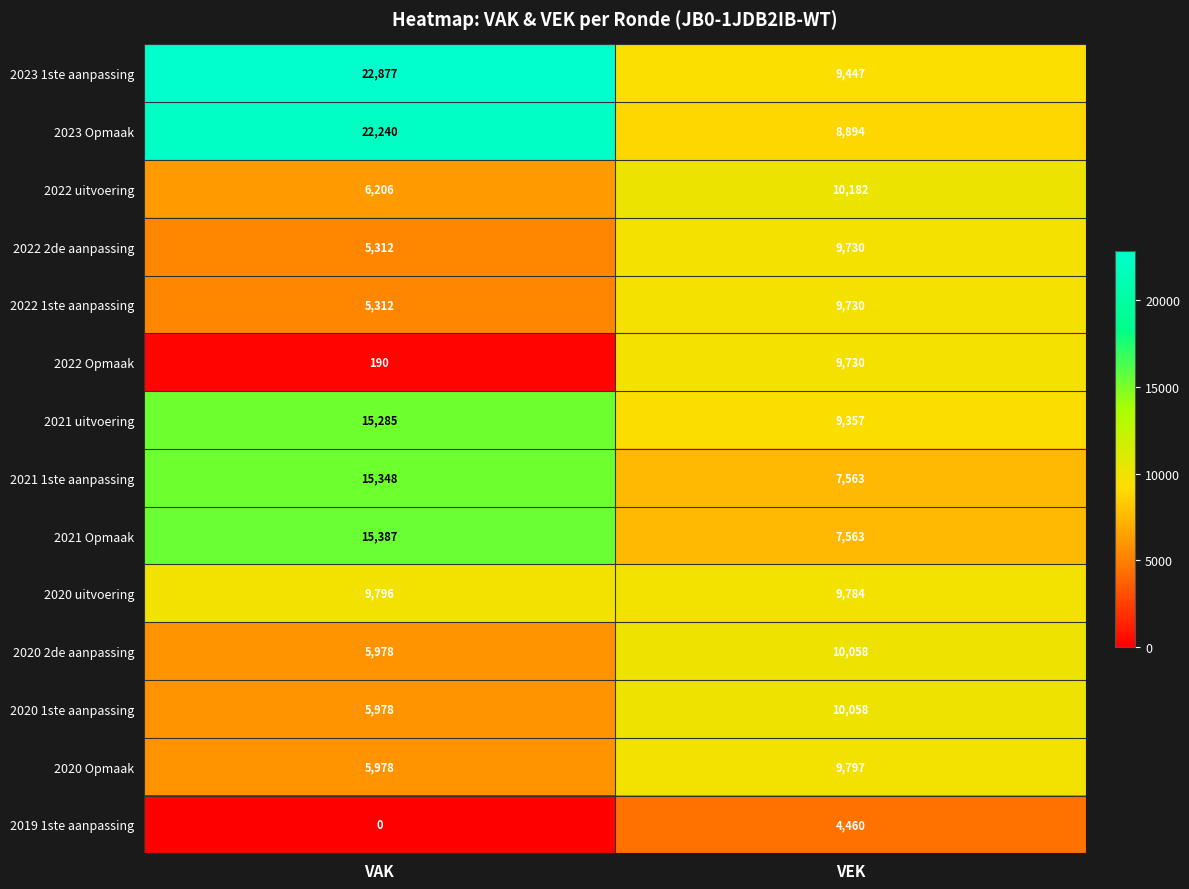

Read the 2021 uitvoering value at VEK.

9357